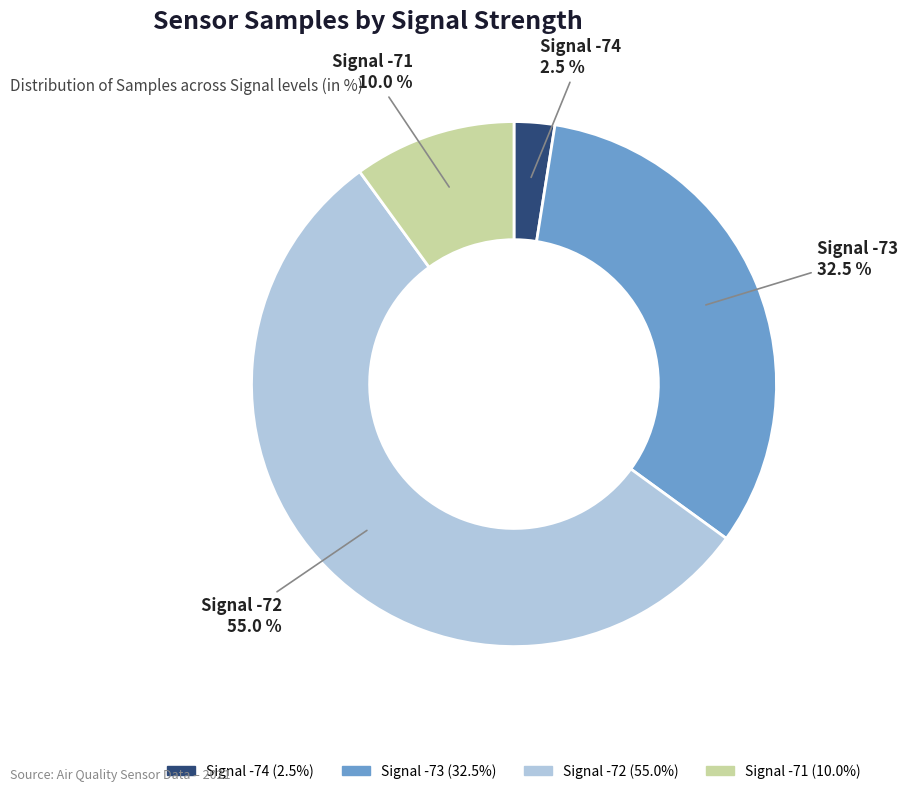

Does Signal -72 account for over 50% of the chart?

Yes